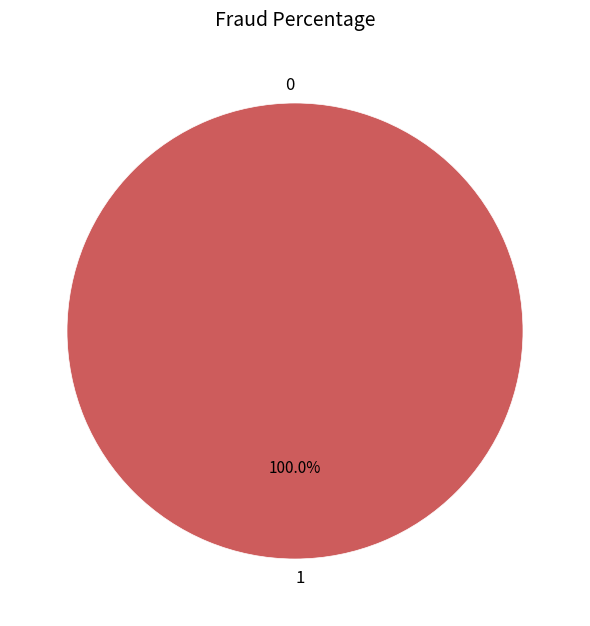

What is the change in value from 0 to 1?

+1